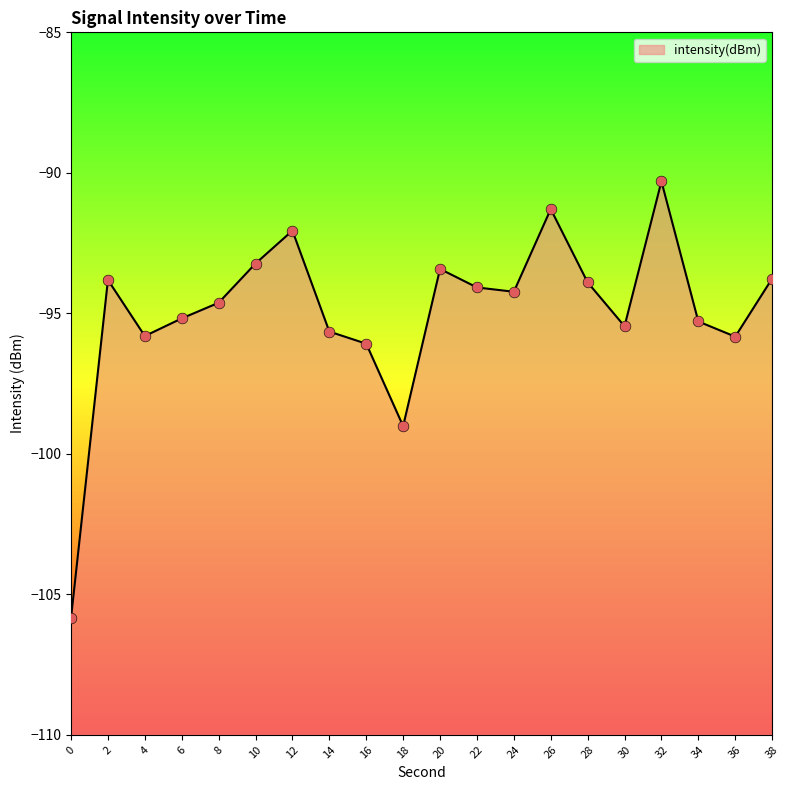

What is the change in value from 12 to 24?

-2.2